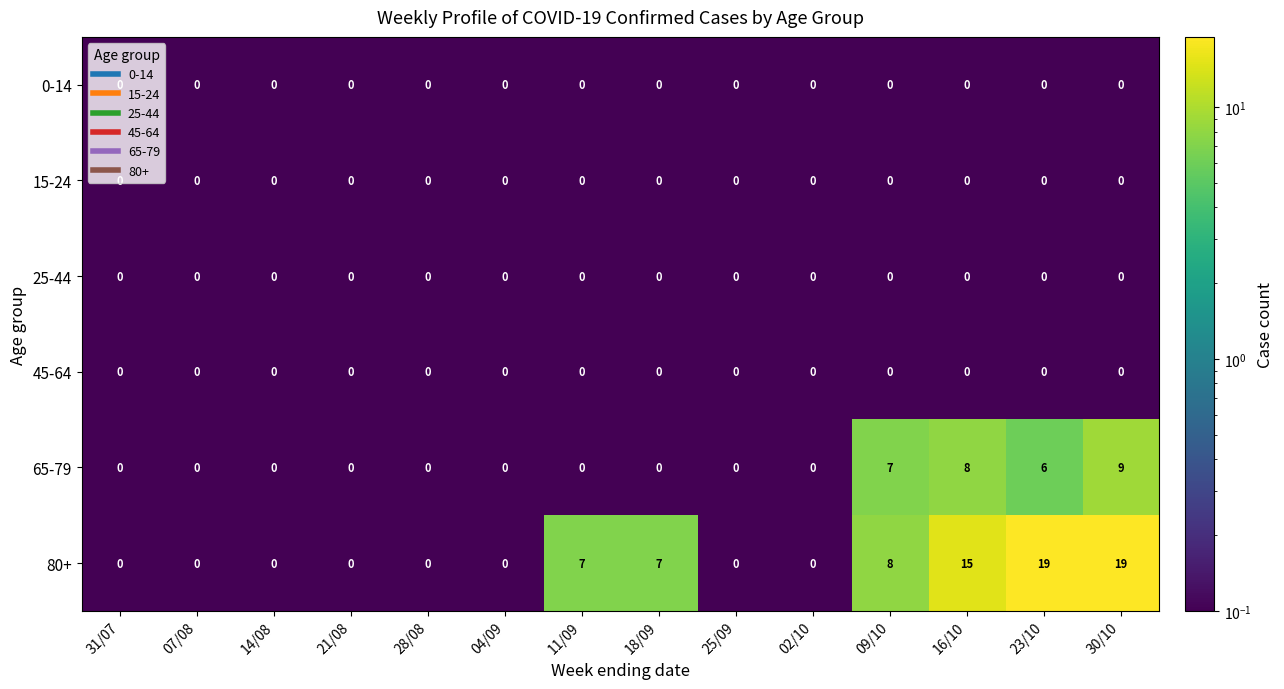

True or false: 15-24 has a value of 0 at 04/09.

True